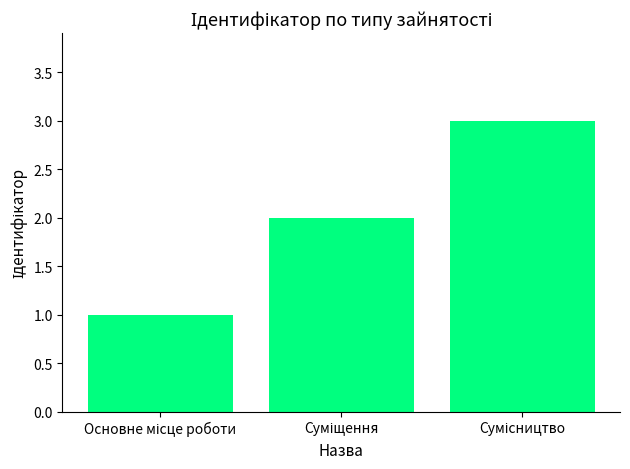

What is the greatest value displayed?

3